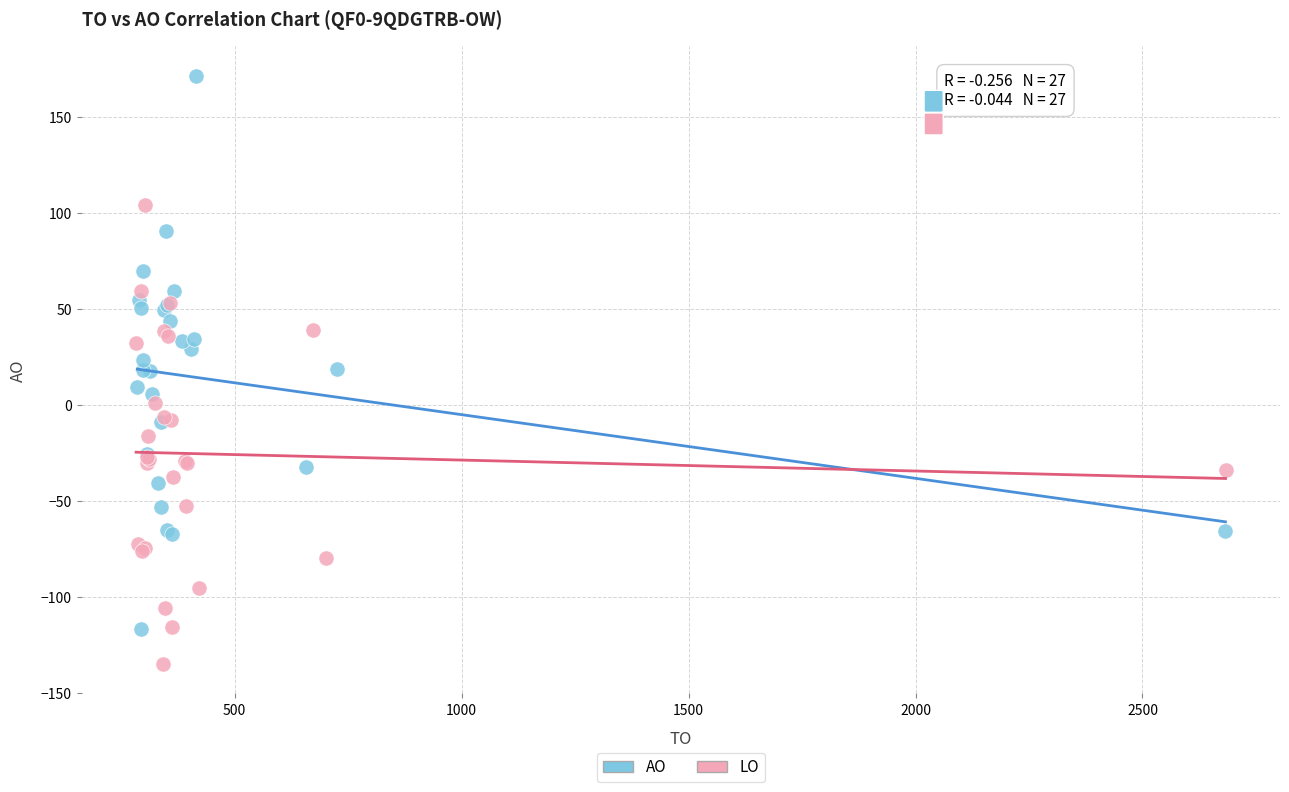

Which series contains the lowest Y value?

LO